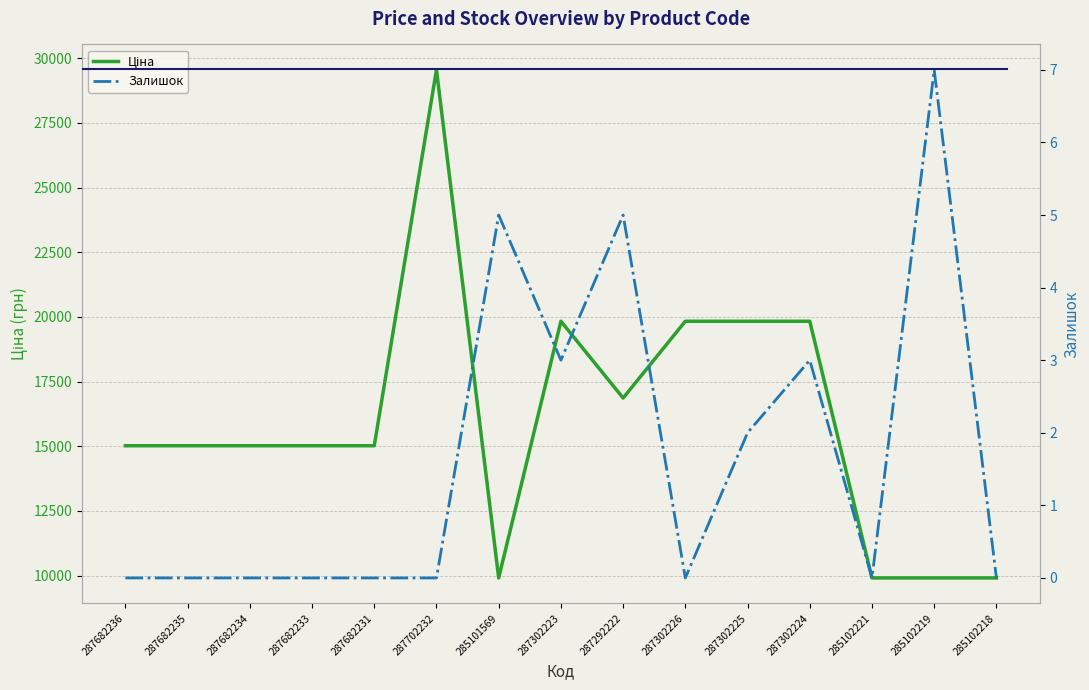

Which series has the largest total across all categories?

Ціна